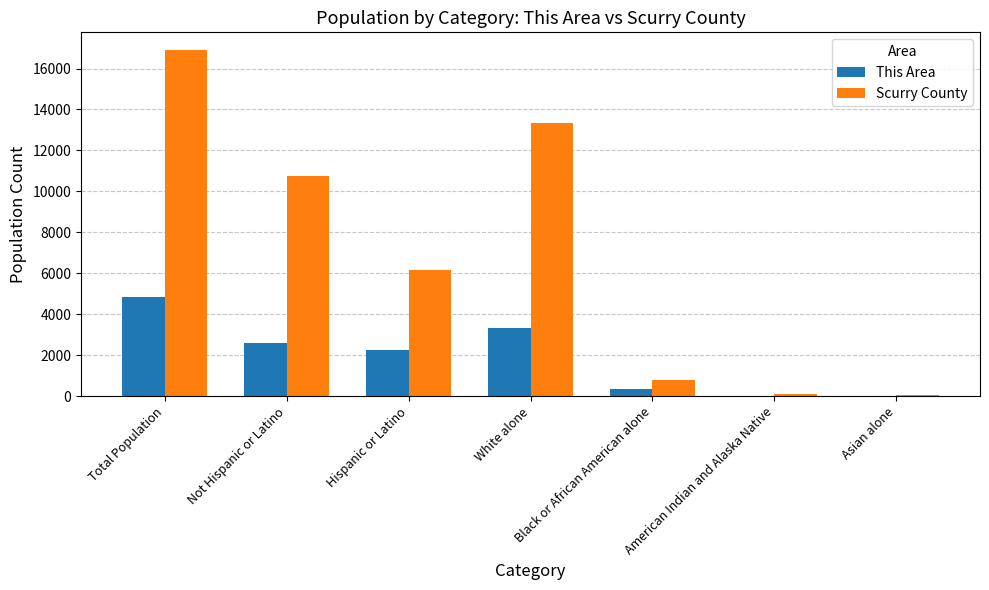

Between Not Hispanic or Latino and Hispanic or Latino, which series saw the biggest shift?

Scurry County